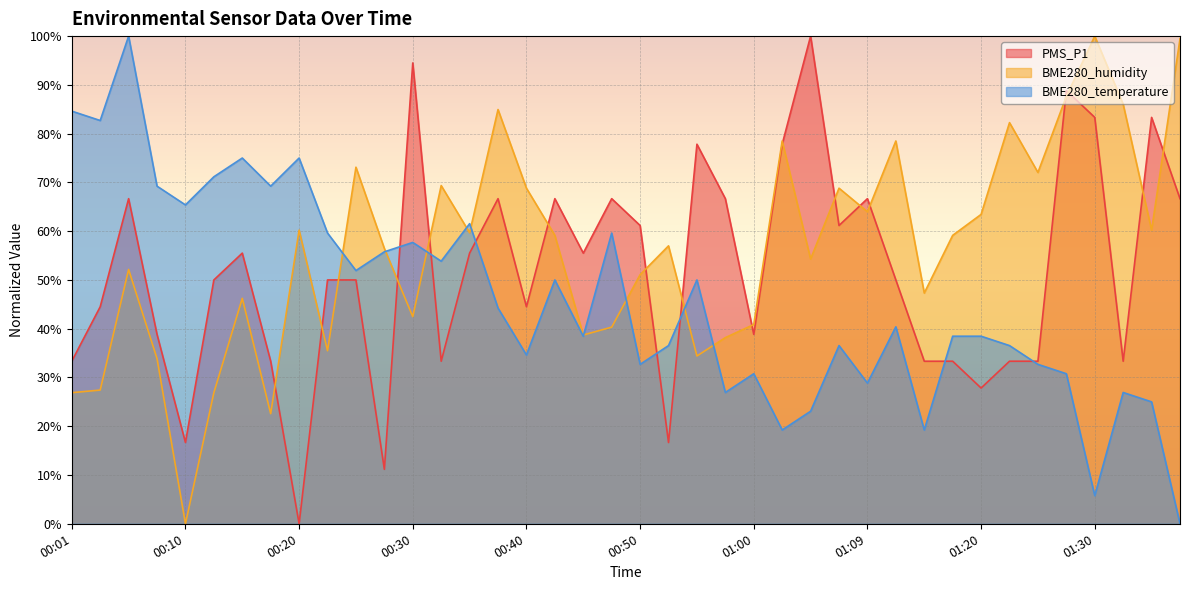

At which label is PMS_P1 closest to 50?

00:13